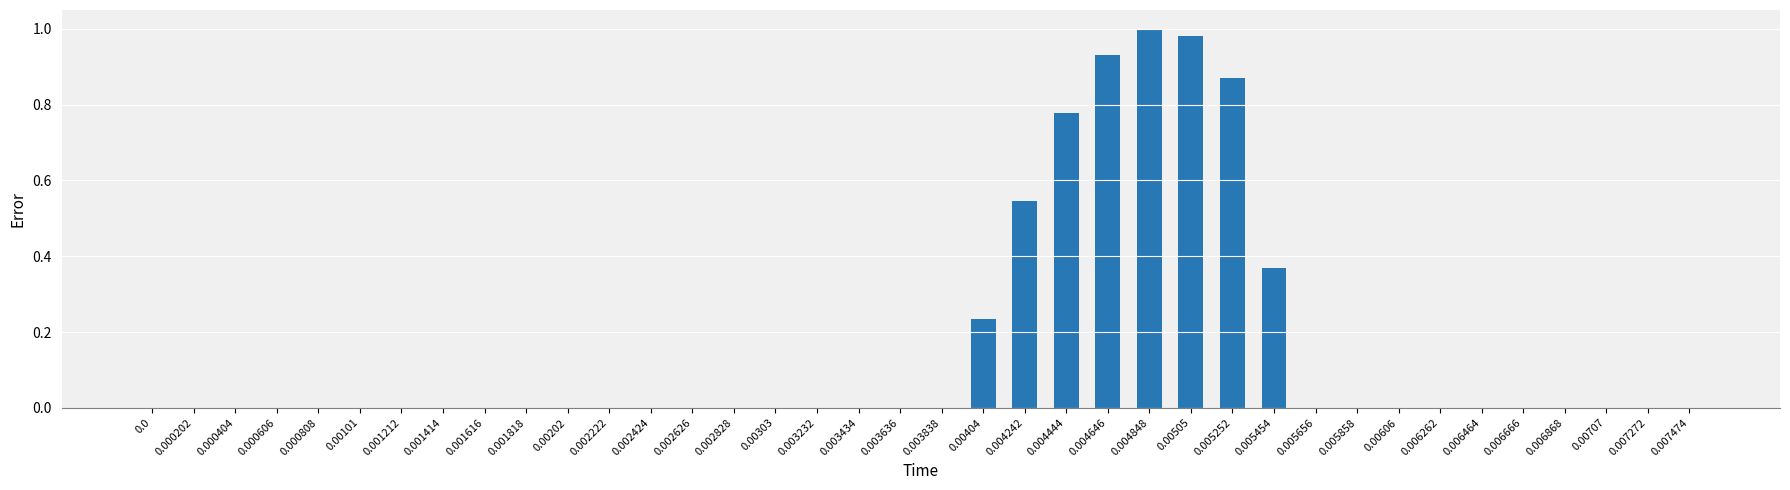

Between 0.00505 and 0.000404, which is larger?

0.00505